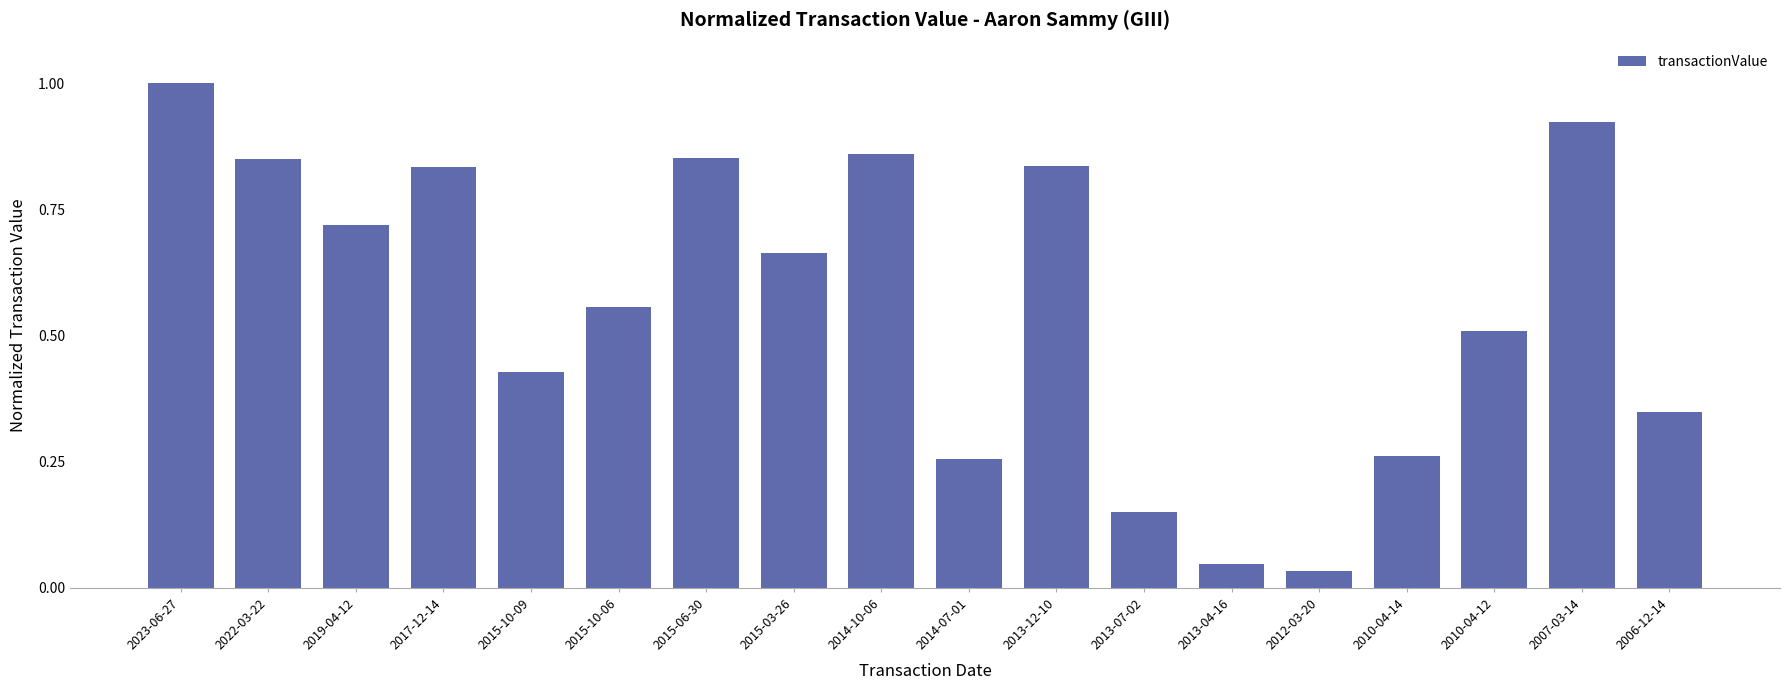

What is the change in value from 2013-07-02 to 2006-12-14?

+0.2